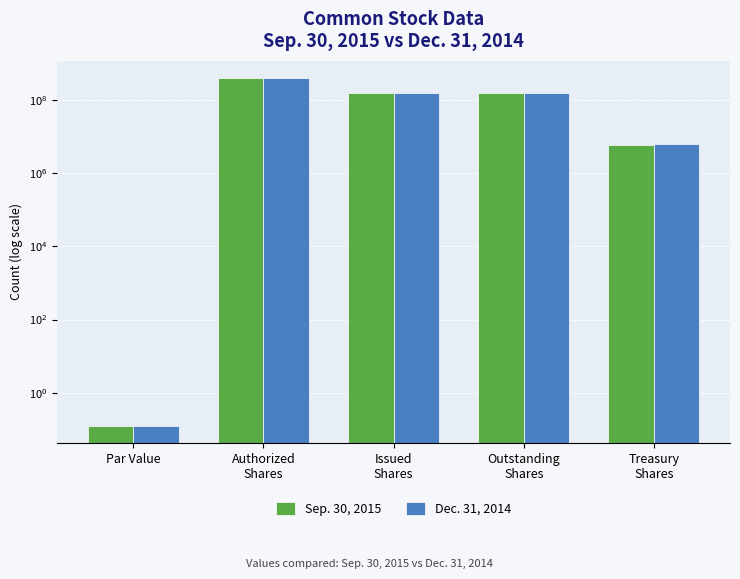

Reading left to right, what are all the values shown in this chart?

Sep. 30, 2015: Par Value=0.1	Authorized
Shares=400000000.0	Issued
Shares=159546224.0	Outstanding
Shares=153404664.0	Treasury
Shares=6141560.0
Dec. 31, 2014: Par Value=0.1	Authorized
Shares=400000000.0	Issued
Shares=159546224.0	Outstanding
Shares=153246754.0	Treasury
Shares=6299470.0